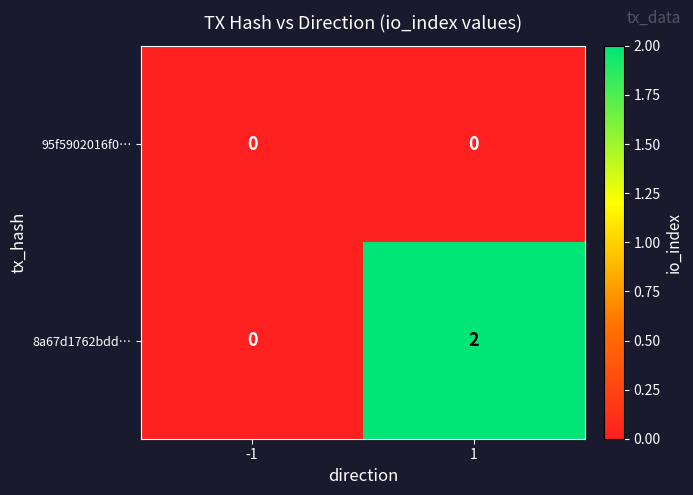

Rank the categories by 8a67d1762bdd… value from highest to lowest.

1, -1